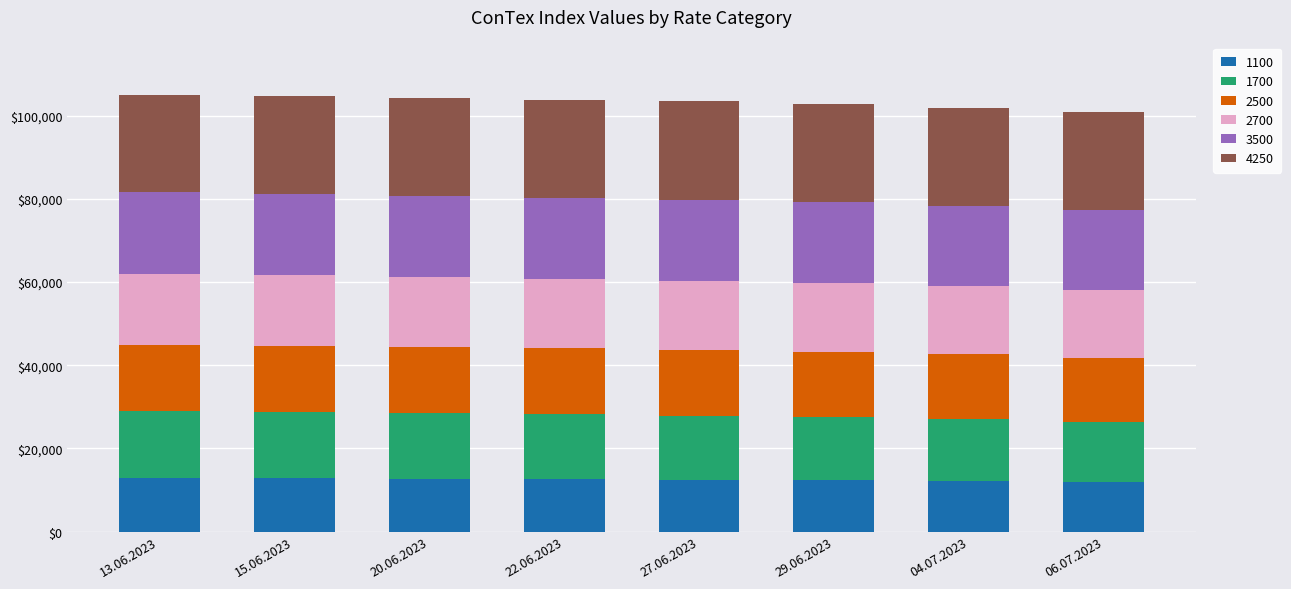

What is the total value across all series at 06.07.2023?

100892